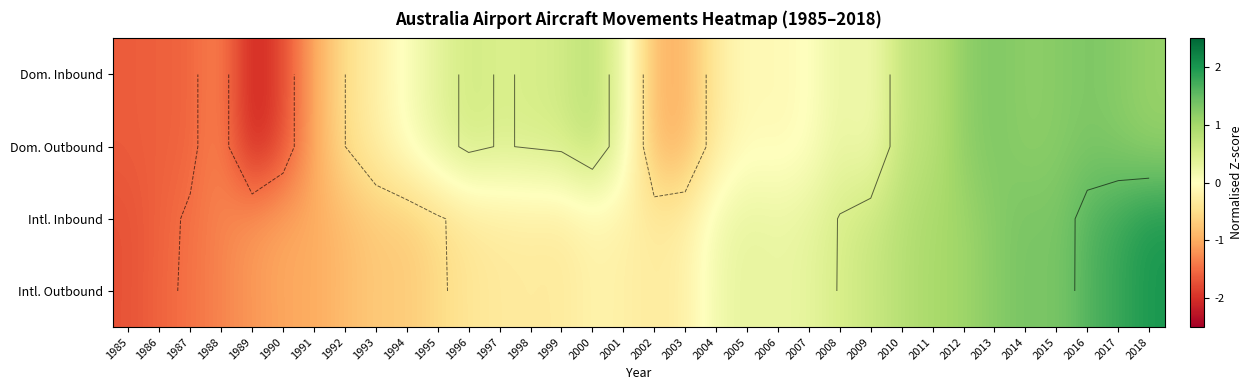

List the labels in order of Intl. Inbound value, largest first.

2018, 2017, 2016, 2014, 2015, 2013, 2012, 2011, 2010, 2009, 2008, 2007, 2005, 2006, 2004, 2000, 2001, 2003, 1998, 1997, 1999, 2002, 1996, 1995, 1994, 1993, 1992, 1991, 1990, 1989, 1988, 1987, 1986, 1985